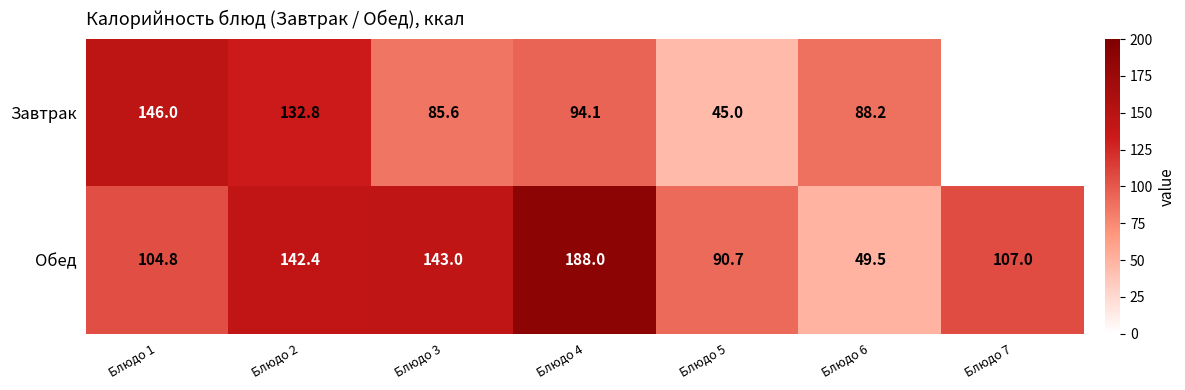

What is the lowest value of the Обед series?

49.5